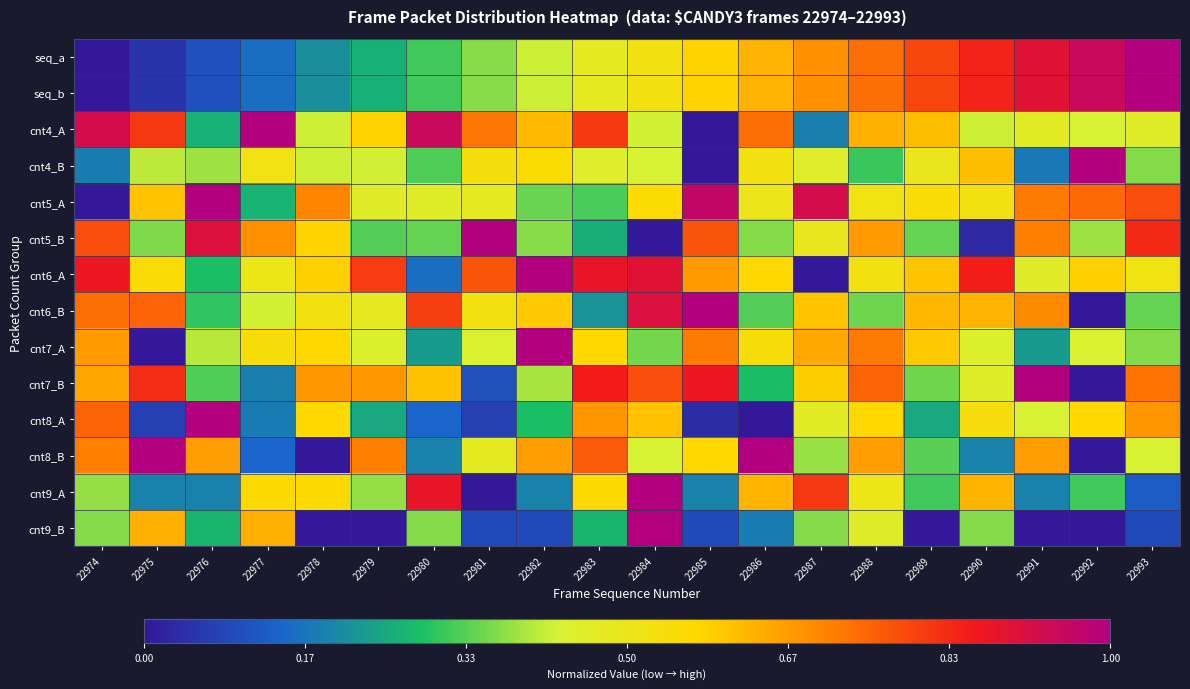

Reading left to right, extract all data points from this chart.

seq_a: 22974=0.0	22975=0.1	22976=0.1	22977=0.2	22978=0.2	22979=0.3	22980=0.3	22981=0.4	22982=0.4	22983=0.5	22984=0.5	22985=0.6	22986=0.6	22987=0.7	22988=0.7	22989=0.8	22990=0.8	22991=0.9	22992=0.9	22993=1.0
seq_b: 22974=0.0	22975=0.1	22976=0.1	22977=0.2	22978=0.2	22979=0.3	22980=0.3	22981=0.4	22982=0.4	22983=0.5	22984=0.5	22985=0.6	22986=0.6	22987=0.7	22988=0.7	22989=0.8	22990=0.8	22991=0.9	22992=0.9	22993=1.0
cnt4_A: 22974=0.9	22975=0.8	22976=0.3	22977=1.0	22978=0.4	22979=0.6	22980=0.9	22981=0.7	22982=0.6	22983=0.8	22984=0.4	22985=0.0	22986=0.7	22987=0.2	22988=0.6	22989=0.6	22990=0.4	22991=0.5	22992=0.4	22993=0.5
cnt4_B: 22974=0.2	22975=0.4	22976=0.4	22977=0.5	22978=0.4	22979=0.4	22980=0.3	22981=0.5	22982=0.6	22983=0.5	22984=0.4	22985=0.0	22986=0.5	22987=0.5	22988=0.3	22989=0.5	22990=0.6	22991=0.2	22992=1.0	22993=0.4
cnt5_A: 22974=0.0	22975=0.6	22976=1.0	22977=0.3	22978=0.7	22979=0.5	22980=0.5	22981=0.5	22982=0.3	22983=0.3	22984=0.6	22985=1.0	22986=0.5	22987=0.9	22988=0.5	22989=0.6	22990=0.5	22991=0.7	22992=0.7	22993=0.8
cnt5_B: 22974=0.8	22975=0.4	22976=0.9	22977=0.7	22978=0.6	22979=0.3	22980=0.3	22981=1.0	22982=0.4	22983=0.3	22984=0.0	22985=0.8	22986=0.4	22987=0.5	22988=0.7	22989=0.3	22990=0.0	22991=0.7	22992=0.4	22993=0.8
cnt6_A: 22974=0.9	22975=0.6	22976=0.3	22977=0.5	22978=0.6	22979=0.8	22980=0.2	22981=0.8	22982=1.0	22983=0.9	22984=0.9	22985=0.7	22986=0.6	22987=0.0	22988=0.5	22989=0.6	22990=0.8	22991=0.5	22992=0.6	22993=0.5
cnt6_B: 22974=0.7	22975=0.8	22976=0.3	22977=0.4	22978=0.5	22979=0.5	22980=0.8	22981=0.5	22982=0.6	22983=0.2	22984=0.9	22985=1.0	22986=0.3	22987=0.6	22988=0.3	22989=0.6	22990=0.6	22991=0.7	22992=0.0	22993=0.3
cnt7_A: 22974=0.7	22975=0.0	22976=0.4	22977=0.5	22978=0.6	22979=0.4	22980=0.2	22981=0.4	22982=1.0	22983=0.6	22984=0.4	22985=0.7	22986=0.5	22987=0.6	22988=0.7	22989=0.6	22990=0.4	22991=0.2	22992=0.4	22993=0.4
cnt7_B: 22974=0.7	22975=0.8	22976=0.3	22977=0.2	22978=0.7	22979=0.7	22980=0.6	22981=0.1	22982=0.4	22983=0.9	22984=0.8	22985=0.9	22986=0.3	22987=0.6	22988=0.8	22989=0.3	22990=0.5	22991=1.0	22992=0.0	22993=0.7
cnt8_A: 22974=0.8	22975=0.1	22976=1.0	22977=0.2	22978=0.6	22979=0.2	22980=0.1	22981=0.1	22982=0.3	22983=0.7	22984=0.6	22985=0.0	22986=0.0	22987=0.5	22988=0.6	22989=0.2	22990=0.5	22991=0.4	22992=0.6	22993=0.7
cnt8_B: 22974=0.7	22975=1.0	22976=0.7	22977=0.1	22978=0.0	22979=0.7	22980=0.2	22981=0.5	22982=0.7	22983=0.8	22984=0.4	22985=0.6	22986=1.0	22987=0.4	22988=0.7	22989=0.3	22990=0.2	22991=0.7	22992=0.0	22993=0.4
cnt9_A: 22974=0.4	22975=0.2	22976=0.2	22977=0.6	22978=0.6	22979=0.4	22980=0.9	22981=0.0	22982=0.2	22983=0.6	22984=1.0	22985=0.2	22986=0.6	22987=0.8	22988=0.5	22989=0.3	22990=0.6	22991=0.2	22992=0.3	22993=0.1
cnt9_B: 22974=0.4	22975=0.6	22976=0.3	22977=0.6	22978=0.0	22979=0.0	22980=0.4	22981=0.1	22982=0.1	22983=0.3	22984=1.0	22985=0.1	22986=0.2	22987=0.4	22988=0.5	22989=0.0	22990=0.4	22991=0.0	22992=0.0	22993=0.1